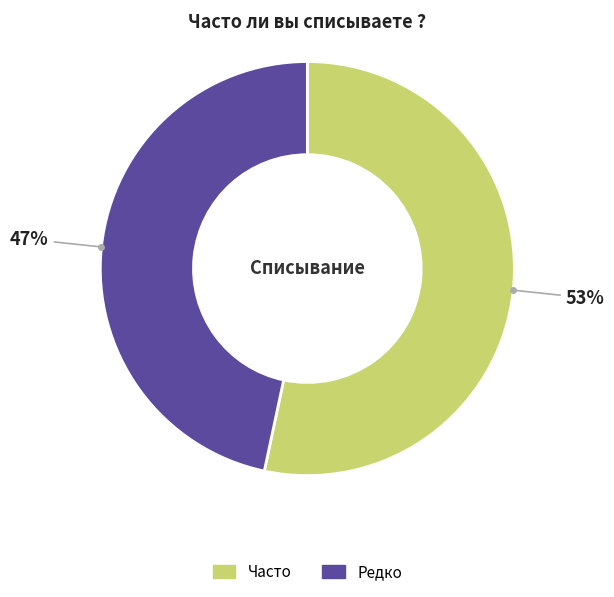

What is the largest slice in the pie chart?

Часто